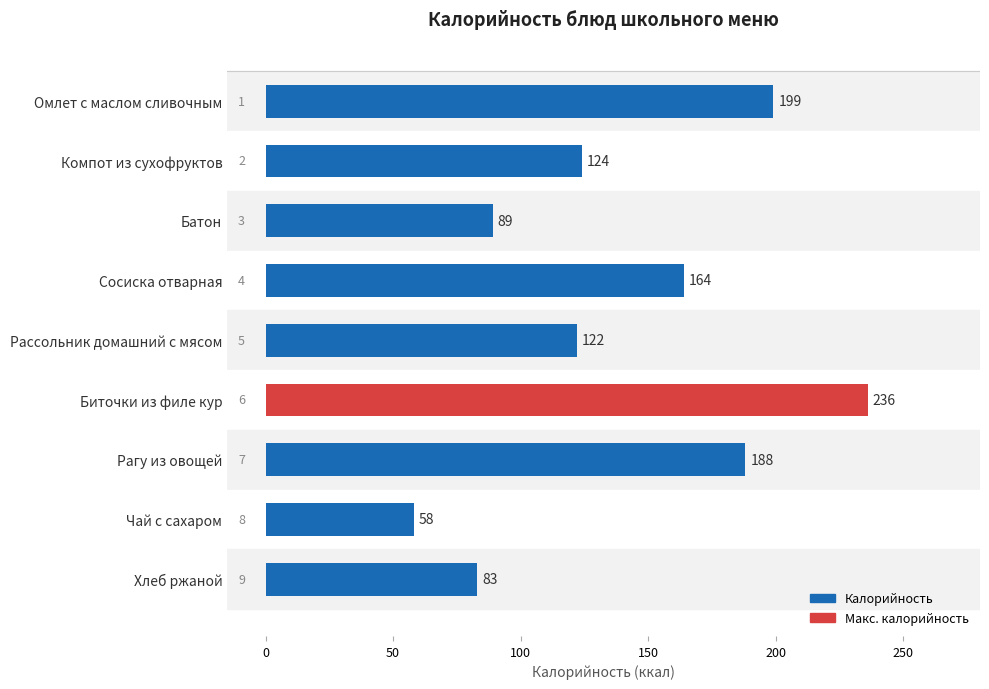

How many data points does each series have?

9